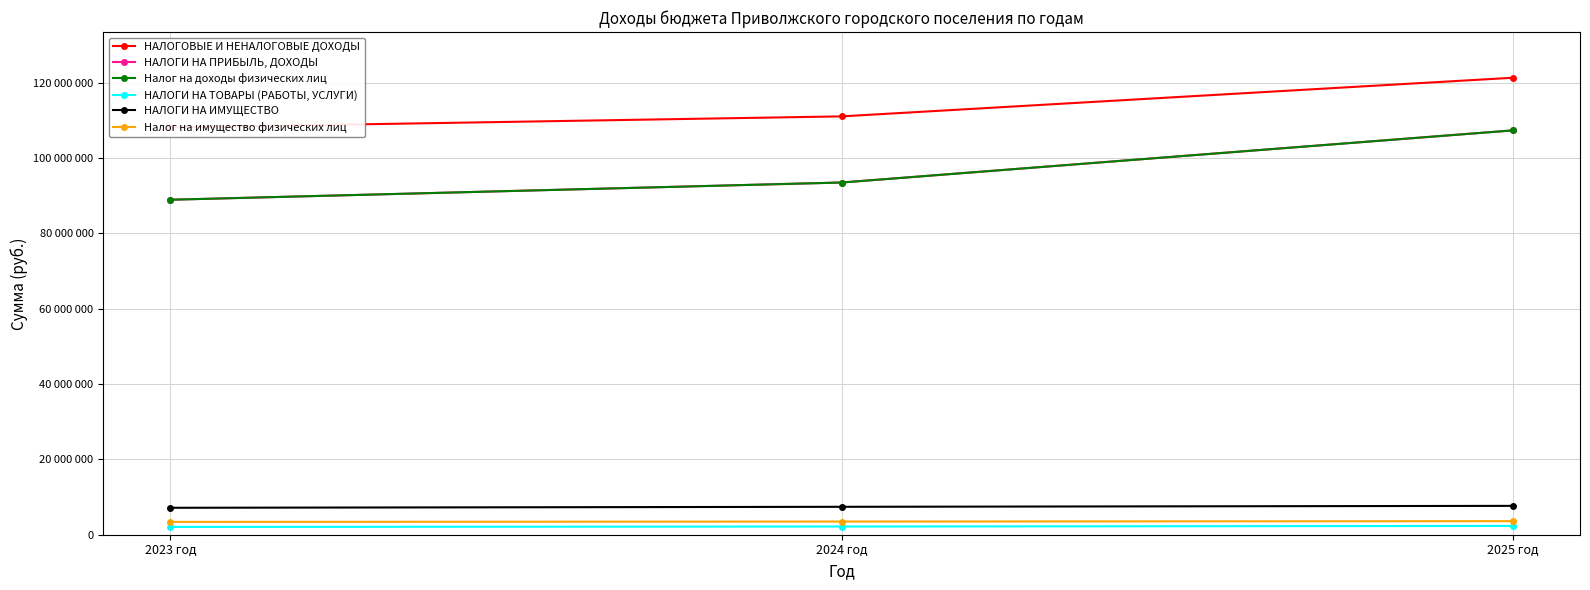

What are all the series names shown in the legend?

НАЛОГОВЫЕ И НЕНАЛОГОВЫЕ ДОХОДЫ, НАЛОГИ НА ПРИБЫЛЬ, ДОХОДЫ, Налог на доходы физических лиц, НАЛОГИ НА ТОВАРЫ (РАБОТЫ, УСЛУГИ), НАЛОГИ НА ИМУЩЕСТВО, Налог на имущество физических лиц